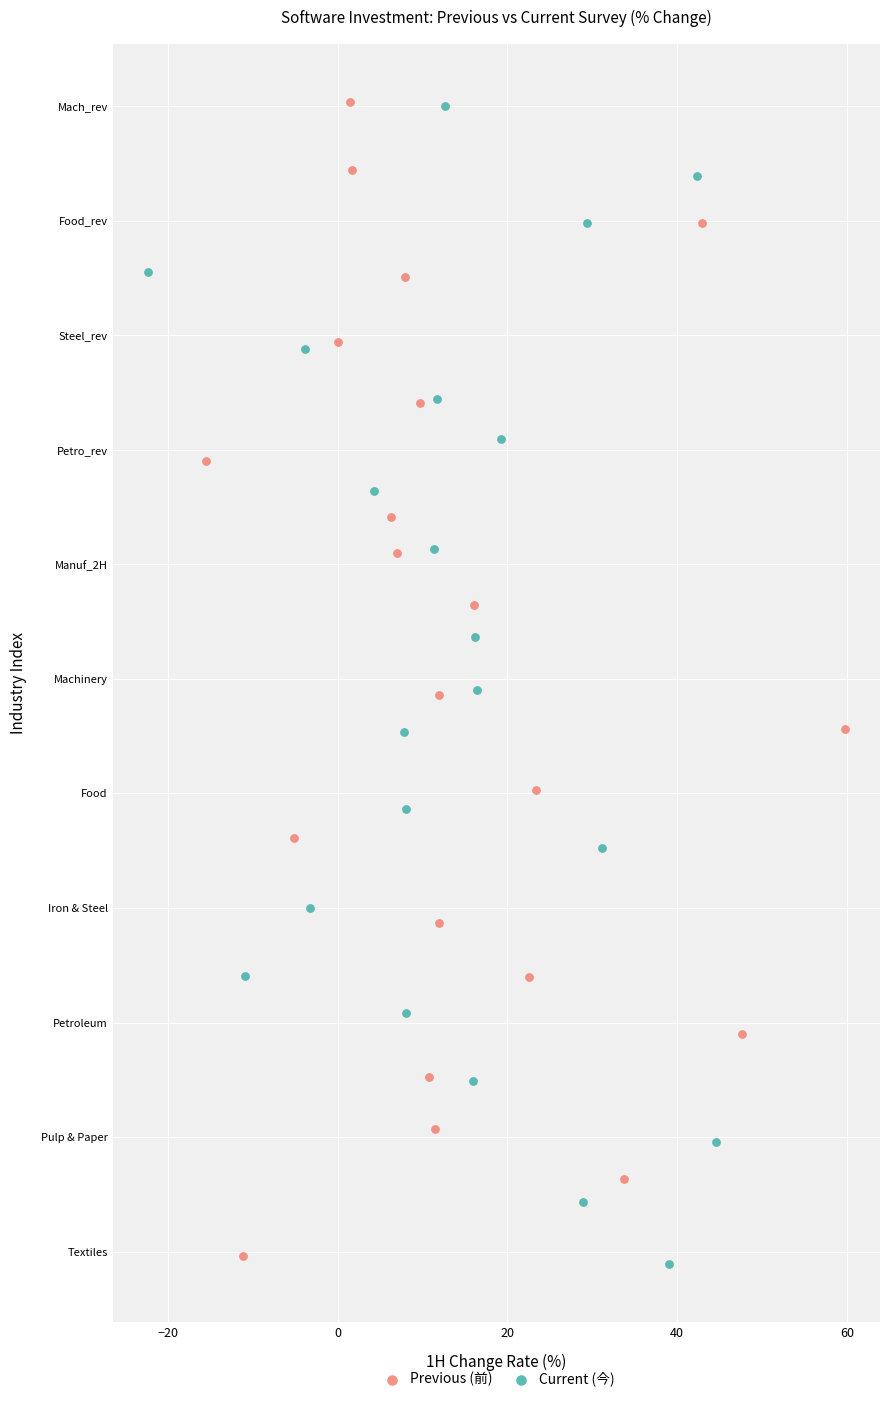

What are all the series names shown in the legend?

Previous (前), Current (今)